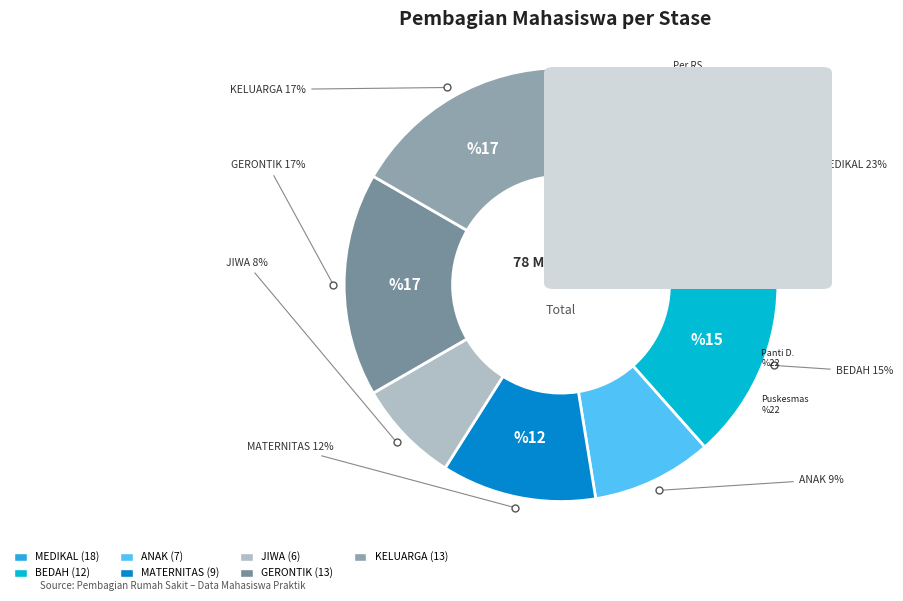

To the nearest percent, what portion does JIWA represent?

8%